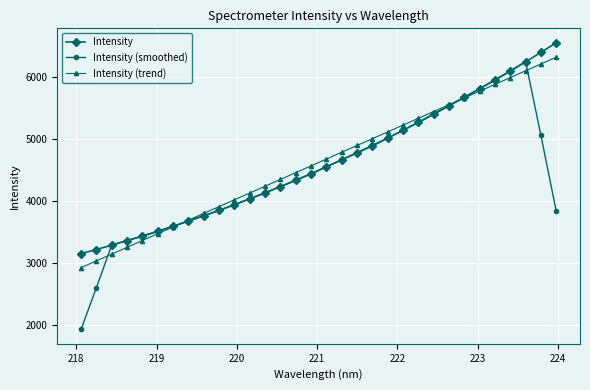

What is the value of the Intensity (trend) point at the 15th from the left?

4454.9